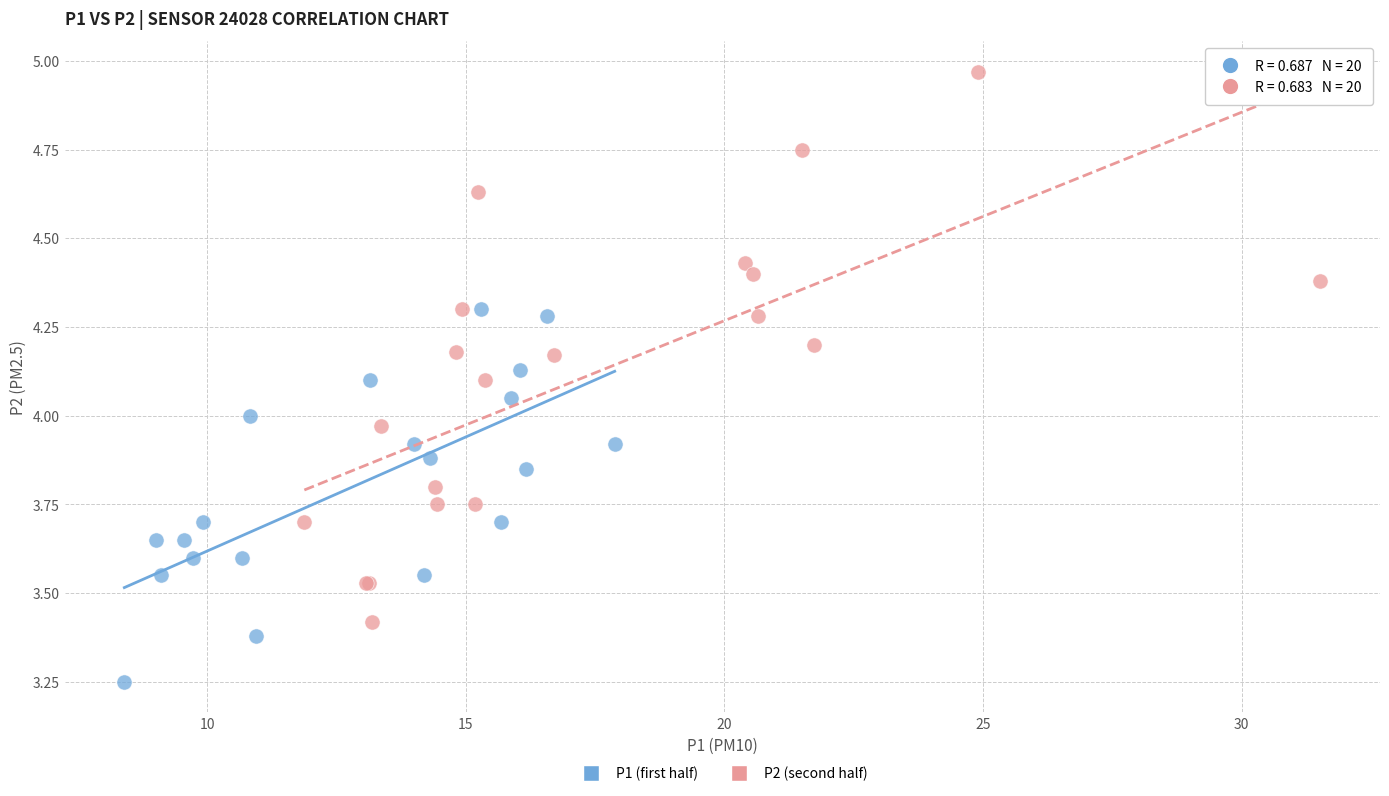

Which series reaches the minimum Y coordinate?

P1 (first half)